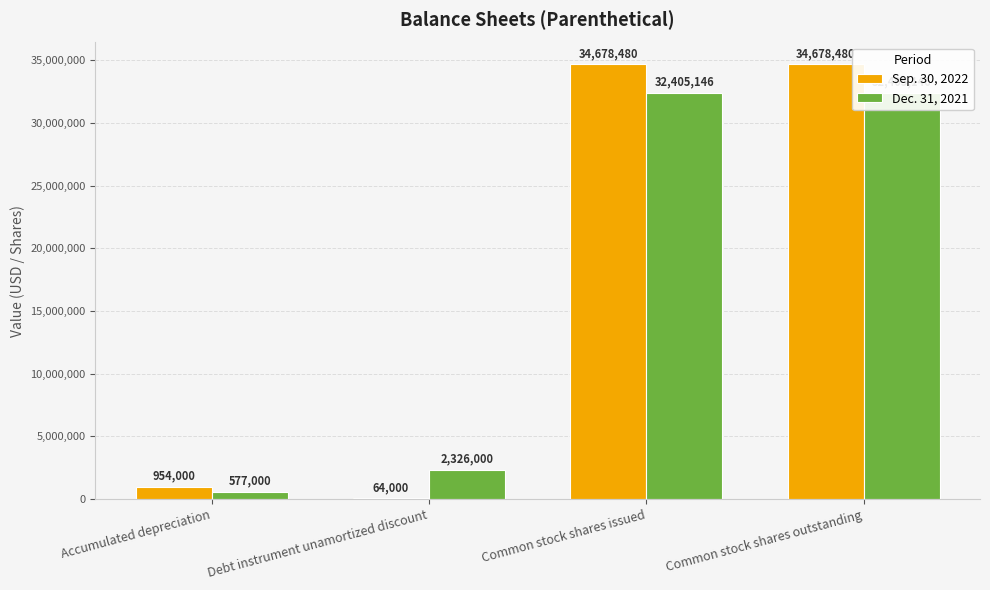

Between Accumulated depreciation and Common stock shares issued, which series saw the biggest shift?

Sep. 30, 2022